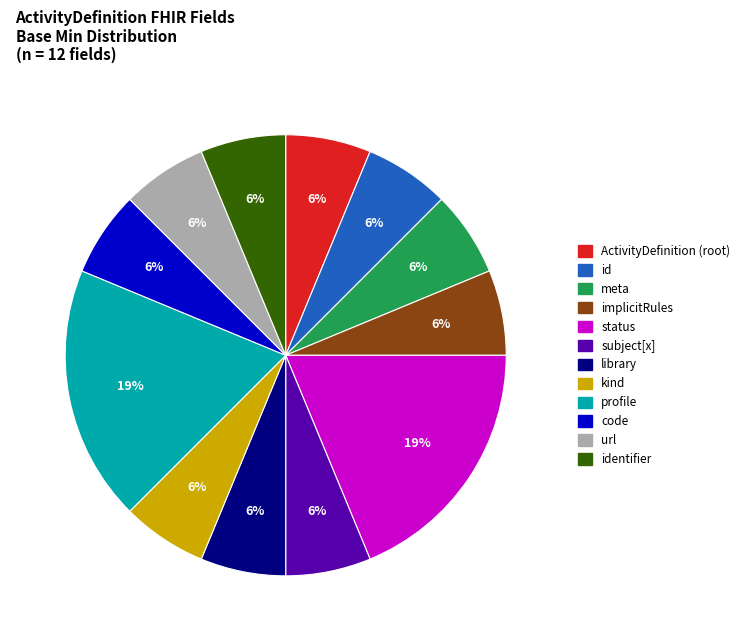

To the nearest percent, what is the average slice percentage?

8%